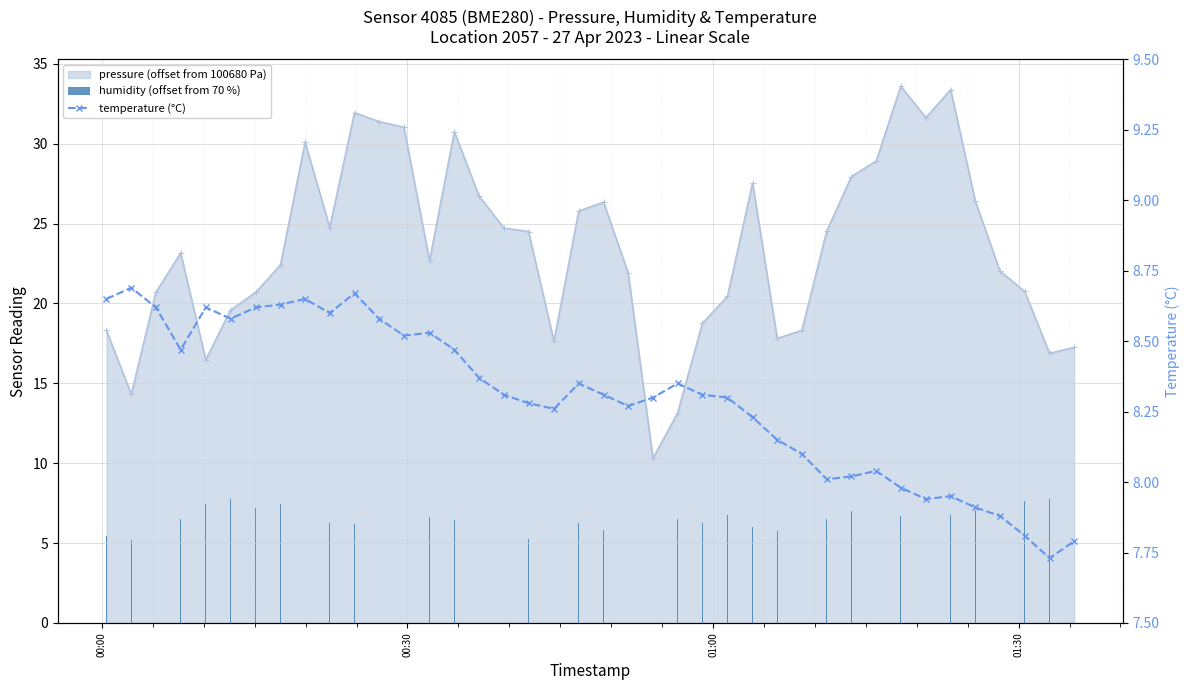

The humidity (offset from 70 %) series shows 3.6 at 16. True or false?

False